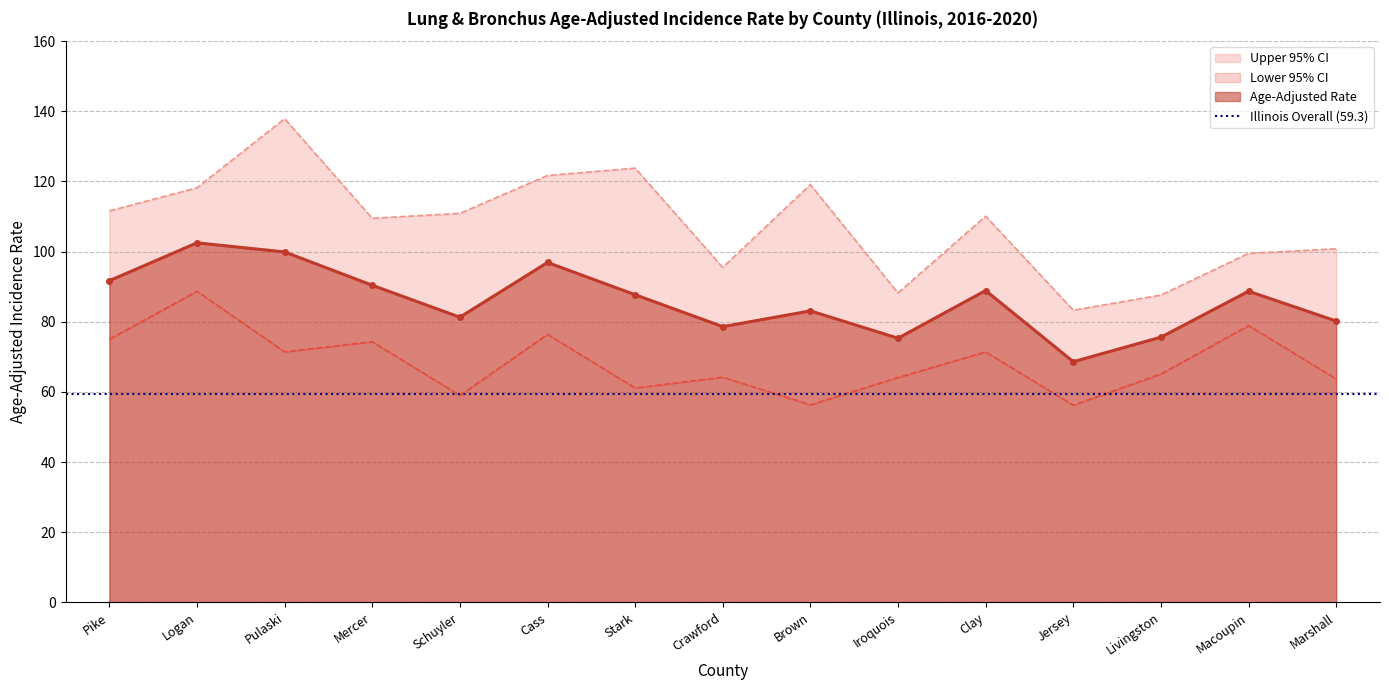

True or false: Lower 95% CI and Upper 95% CI intersect in this chart.

False